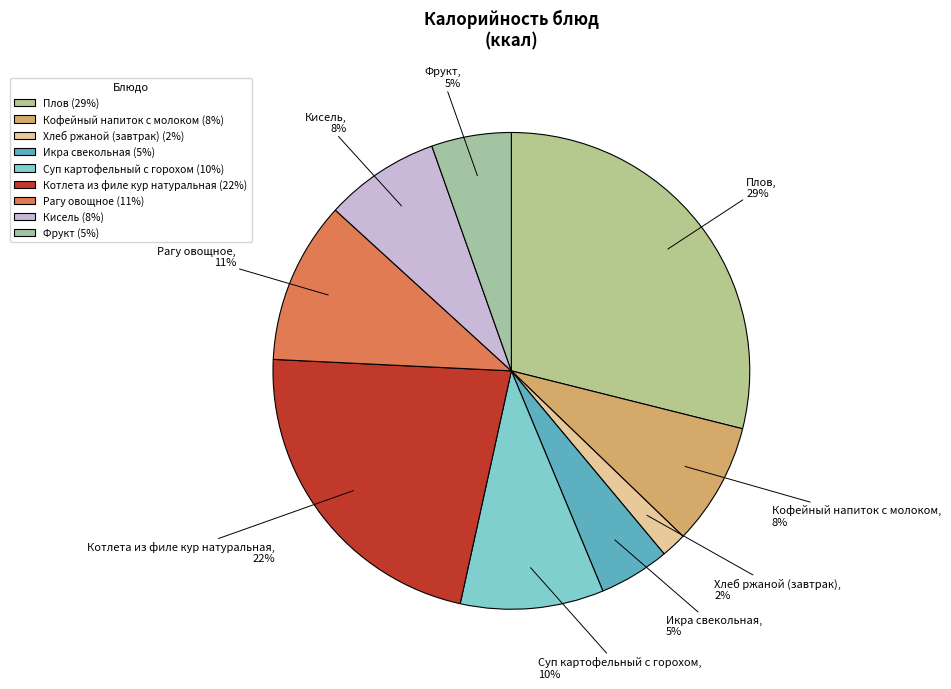

Which has a higher value, Рагу овощное or Суп картофельный с горохом?

Рагу овощное